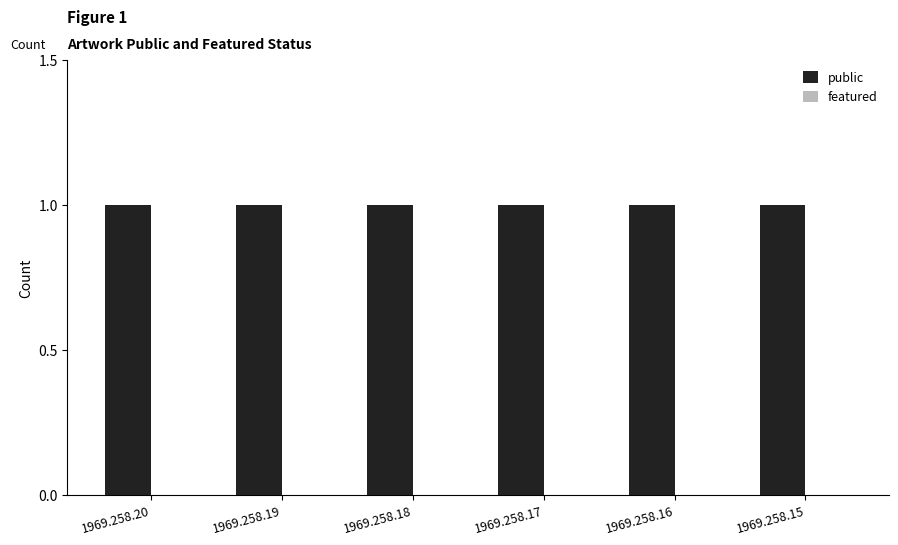

How many data points does each series have?

6